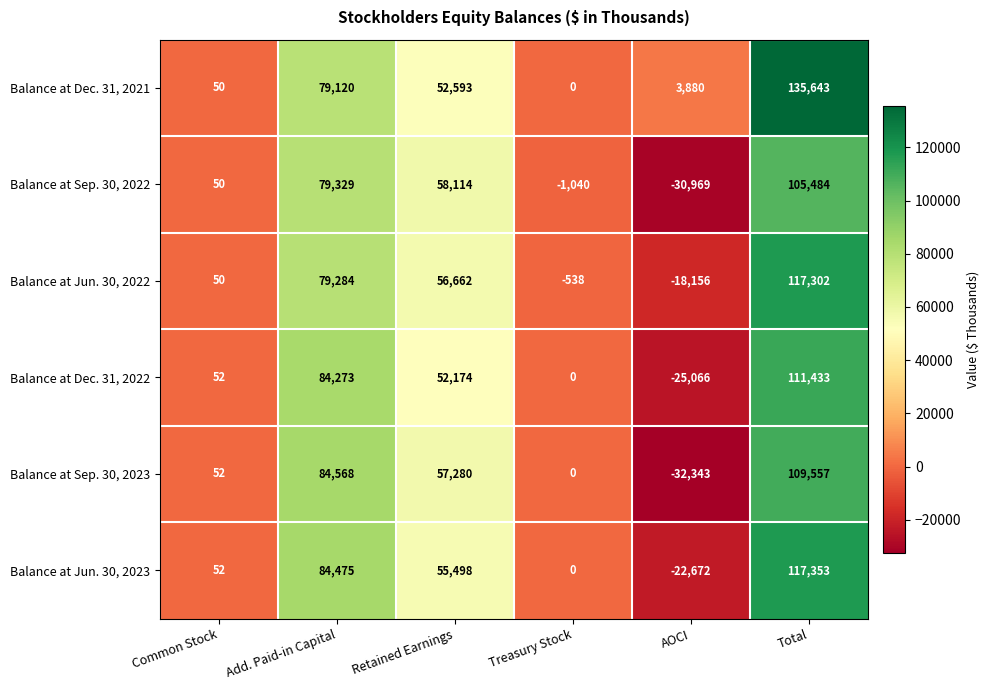

Which series has the largest range (max minus min)?

Balance at Sep. 30, 2023